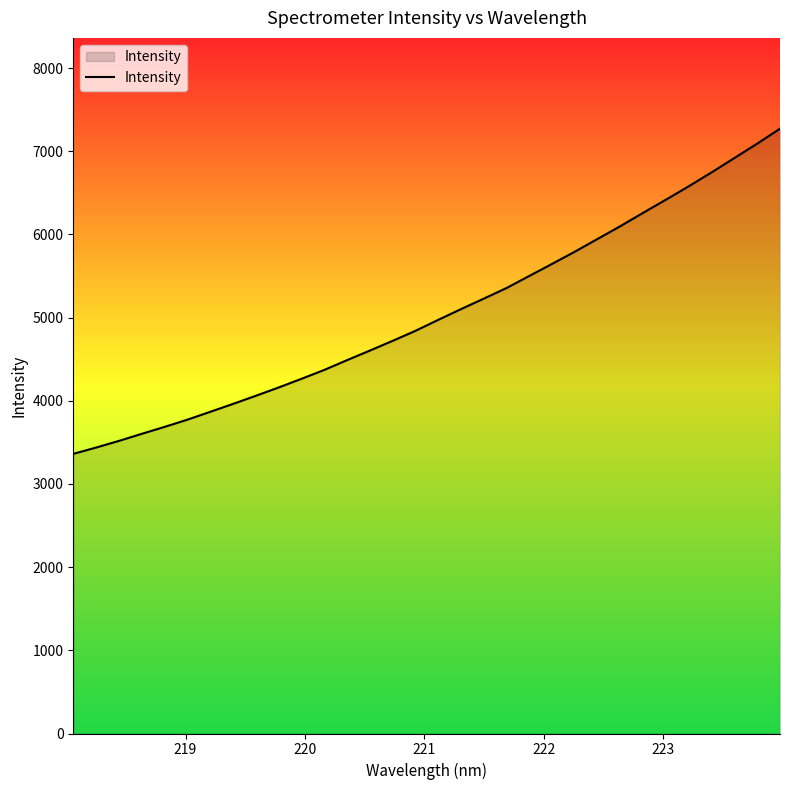

What is the smallest value displayed?

3362.2